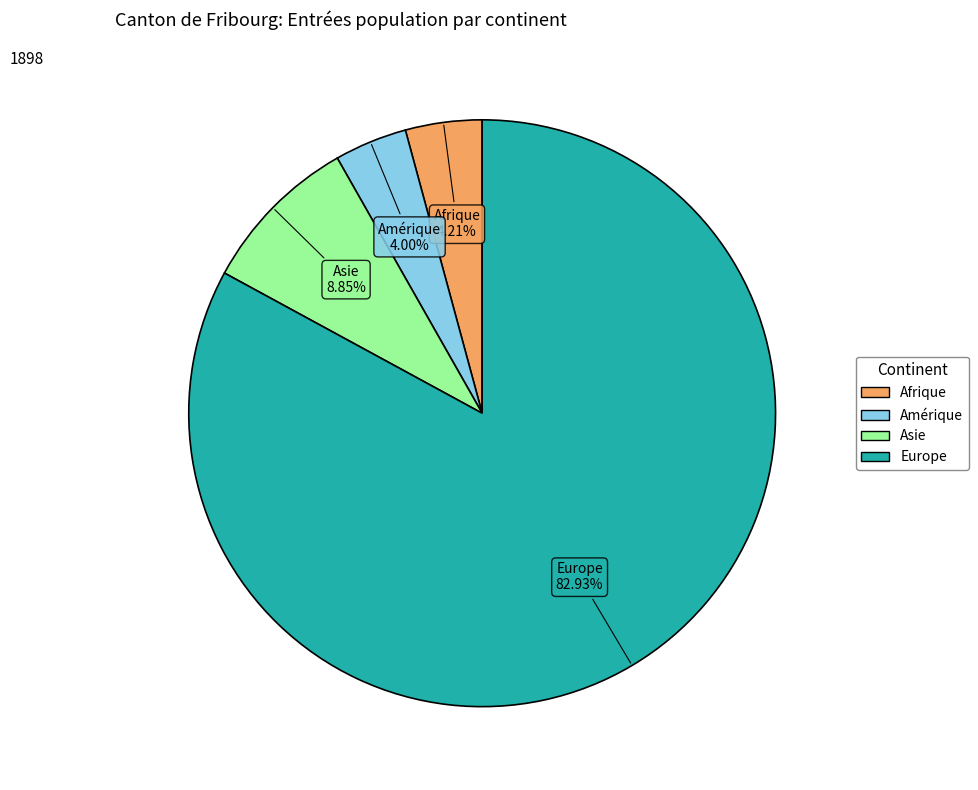

Is Europe the majority of the pie?

Yes